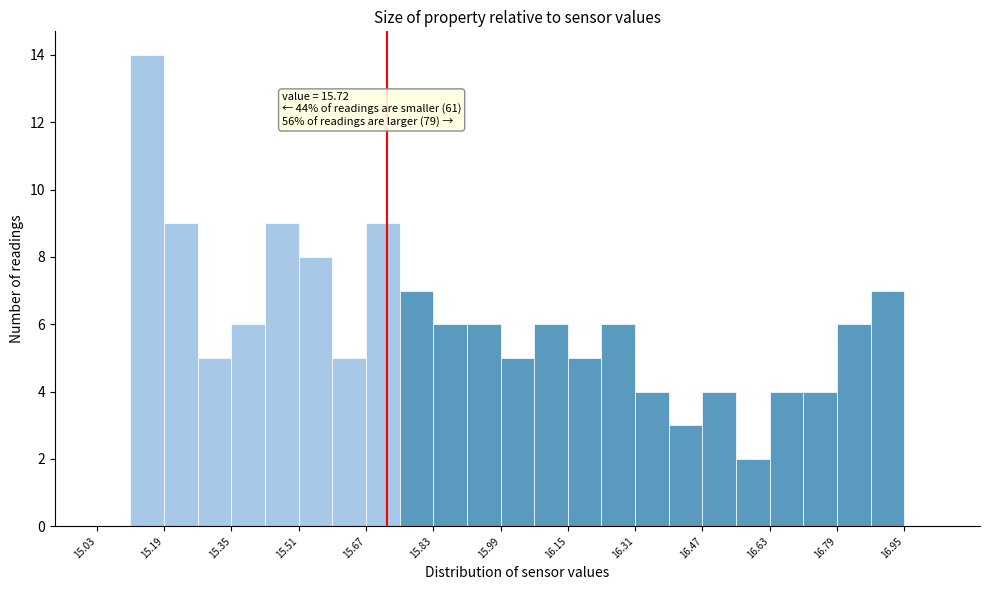

Over which range of the x-axis is the bar tallest?

15.11 to 15.19